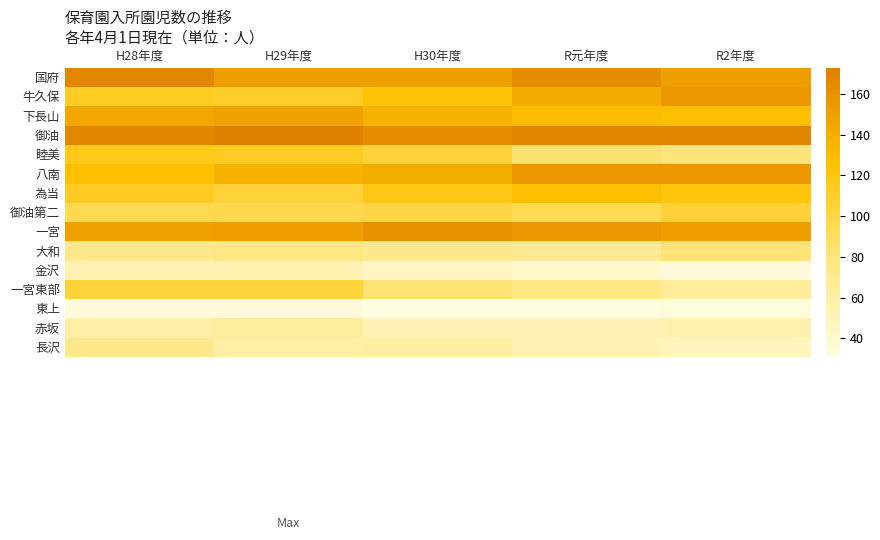

Reading right to left, list all the values displayed in this chart.

国府: R2年度=150	R元年度=162	H30年度=150	H29年度=150	H28年度=167
牛久保: R2年度=155	R元年度=141	H30年度=124	H29年度=110	H28年度=112
下長山: R2年度=127	R元年度=129	H30年度=137	H29年度=148	H28年度=145
御油: R2年度=169	R元年度=167	H30年度=162	H29年度=173	H28年度=167
睦美: R2年度=80	R元年度=84	H30年度=104	H29年度=113	H28年度=116
八南: R2年度=155	R元年度=155	H30年度=140	H29年度=137	H28年度=127
為当: R2年度=121	R元年度=127	H30年度=118	H29年度=104	H28年度=113
御油第二: R2年度=105	R元年度=94	H30年度=100	H29年度=97	H28年度=95
一宮: R2年度=151	R元年度=156	H30年度=160	H29年度=151	H28年度=149
大和: R2年度=81	R元年度=69	H30年度=72	H29年度=76	H28年度=72
金沢: R2年度=34	R元年度=40	H30年度=47	H29年度=54	H28年度=54
一宮東部: R2年度=66	R元年度=76	H30年度=83	H29年度=104	H28年度=104
東上: R2年度=33	R元年度=31	H30年度=31	H29年度=34	H28年度=34
赤坂: R2年度=56	R元年度=52	H30年度=51	H29年度=63	H28年度=59
長沢: R2年度=49	R元年度=53	H30年度=62	H29年度=61	H28年度=73